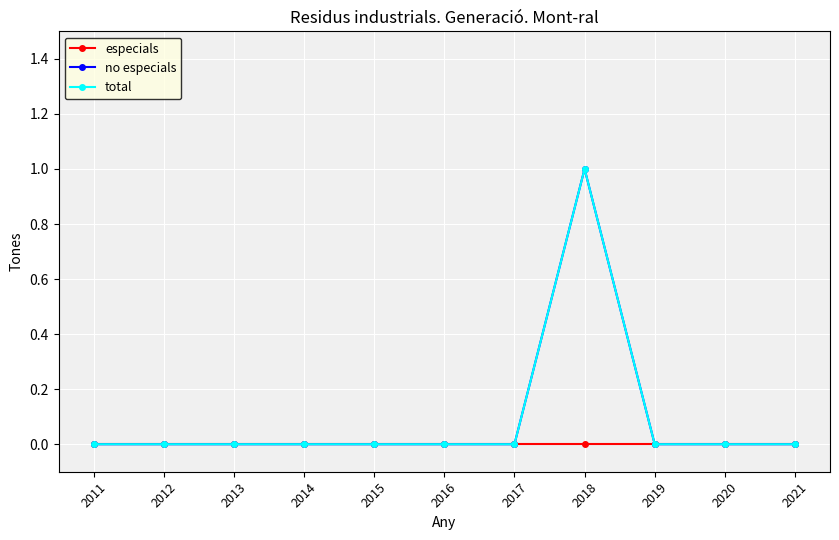

How many lines are shown in the chart?

3